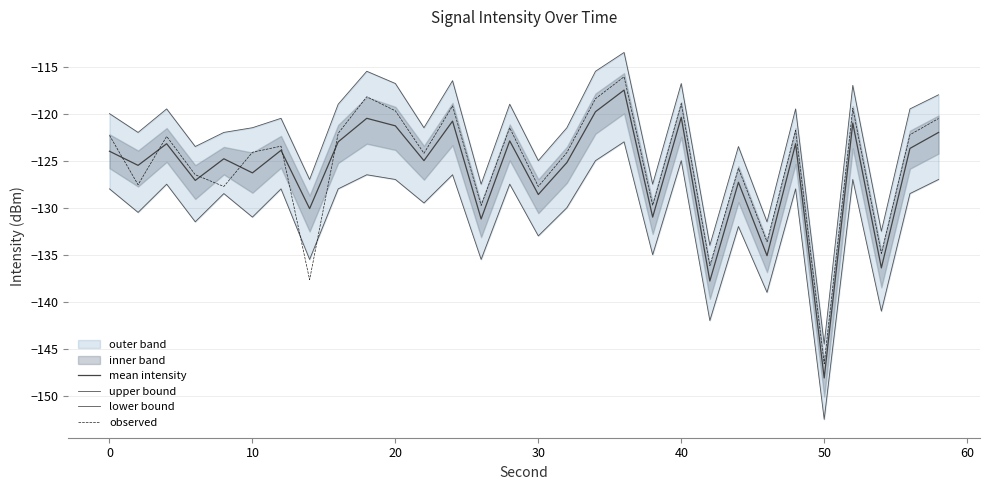

True or false: mean intensity has a value of -209.3 at 0.

False